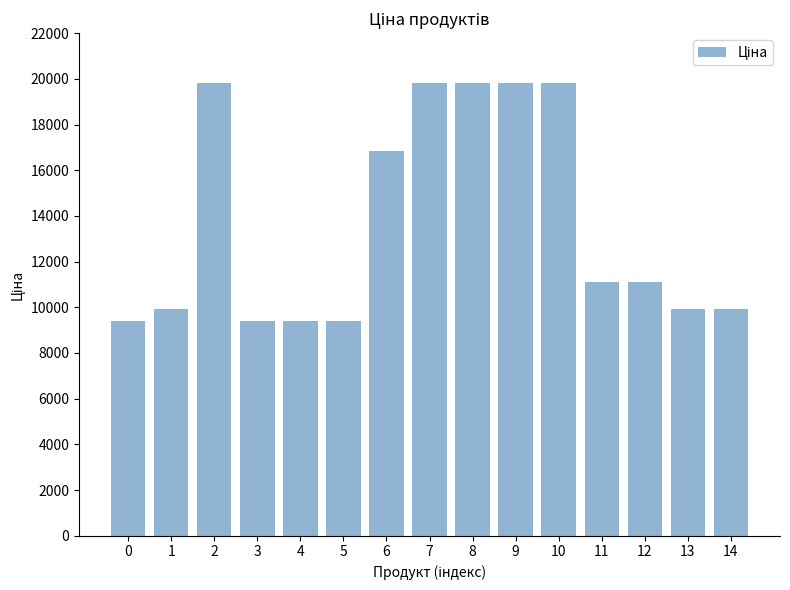

Reading left to right, list all the values displayed in this chart.

0=9416.9	1=9908.5	2=19831.1	3=9416.9	4=9416.9	5=9416.9	6=16863.2	7=19831.1	8=19831.1	9=19831.1	10=19831.1	11=11113.6	12=11113.6	13=9908.5	14=9908.5